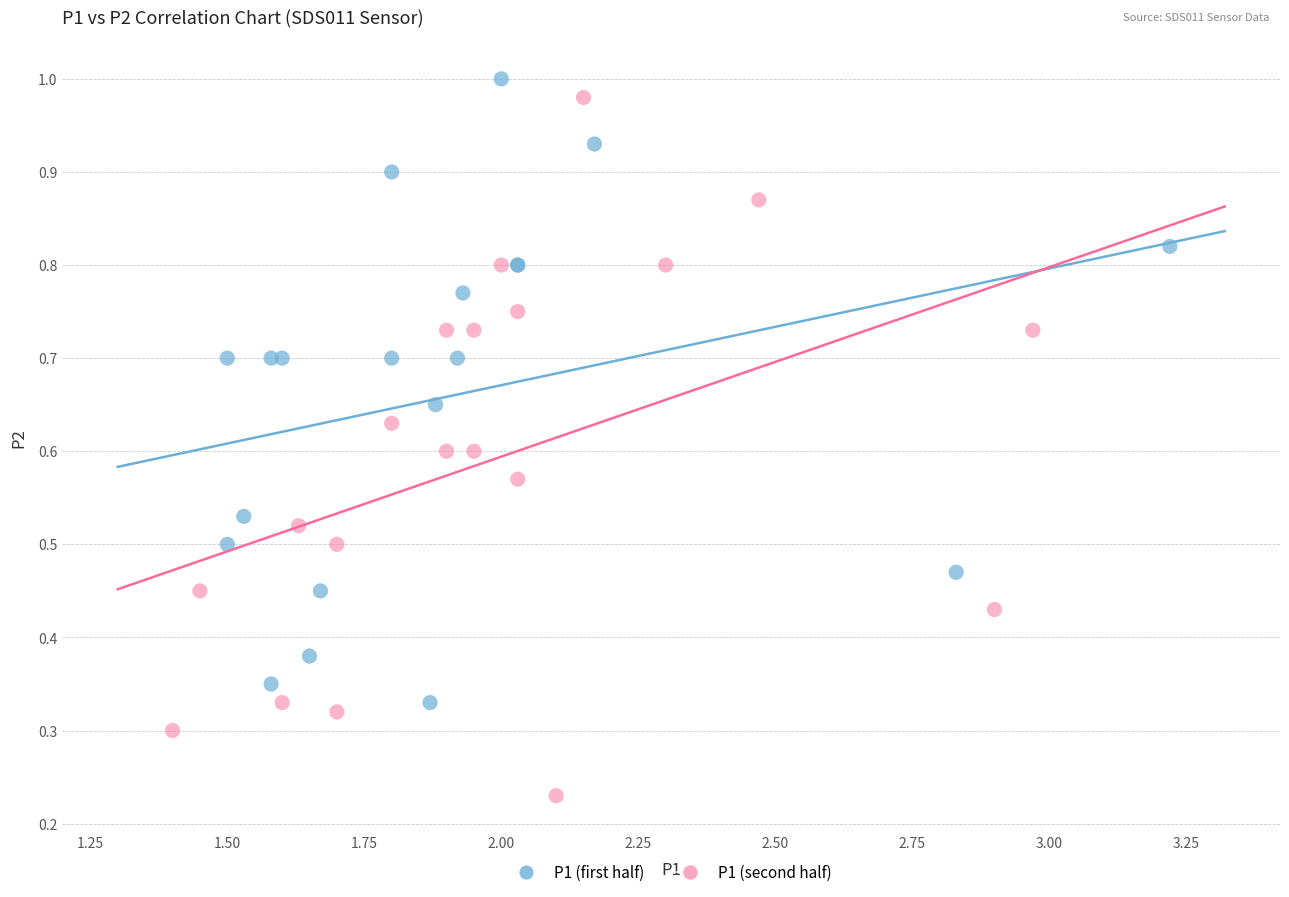

Which series reaches the minimum Y coordinate?

P1 (second half)